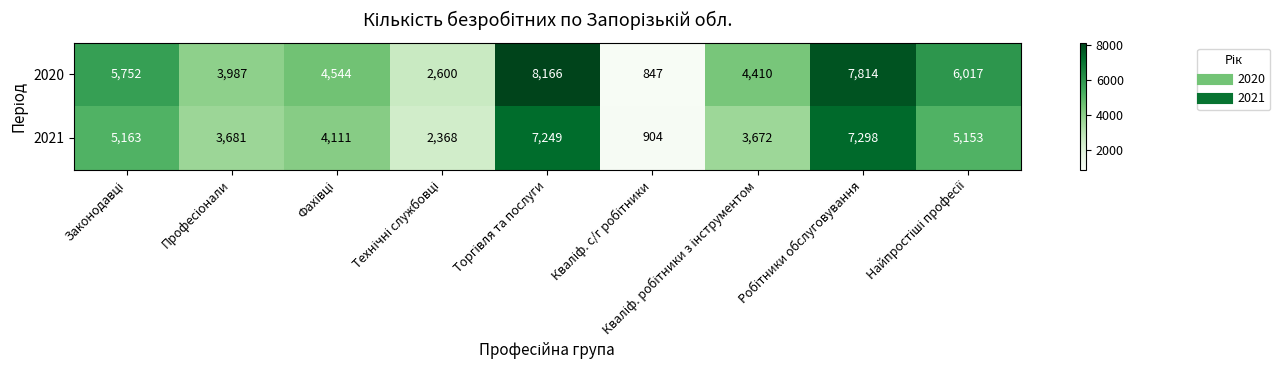

Which series has the widest spread of values?

2020